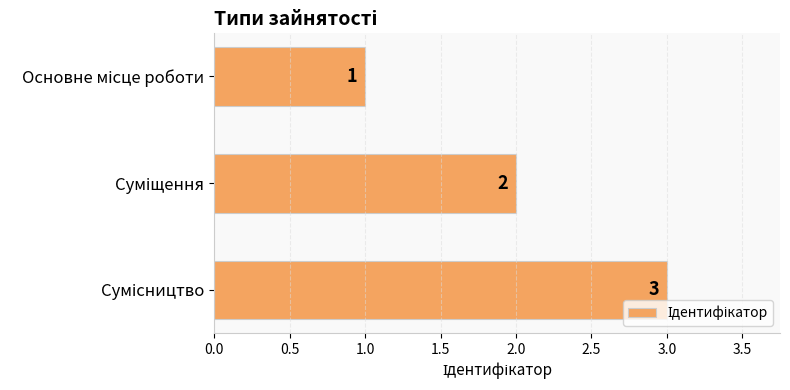

What is the maximum value shown in the chart?

3